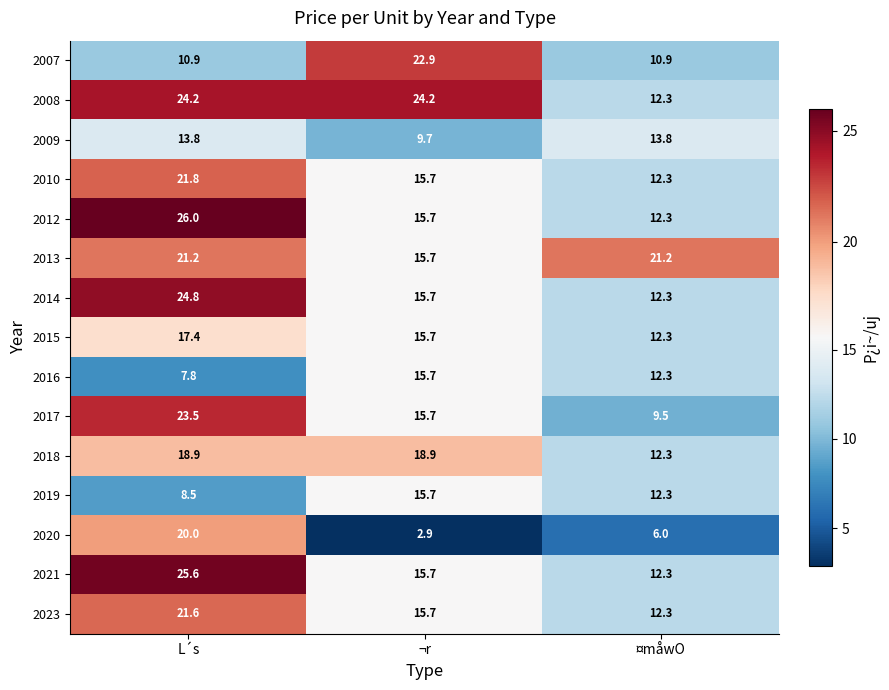

How many categories are shown in the chart?

3